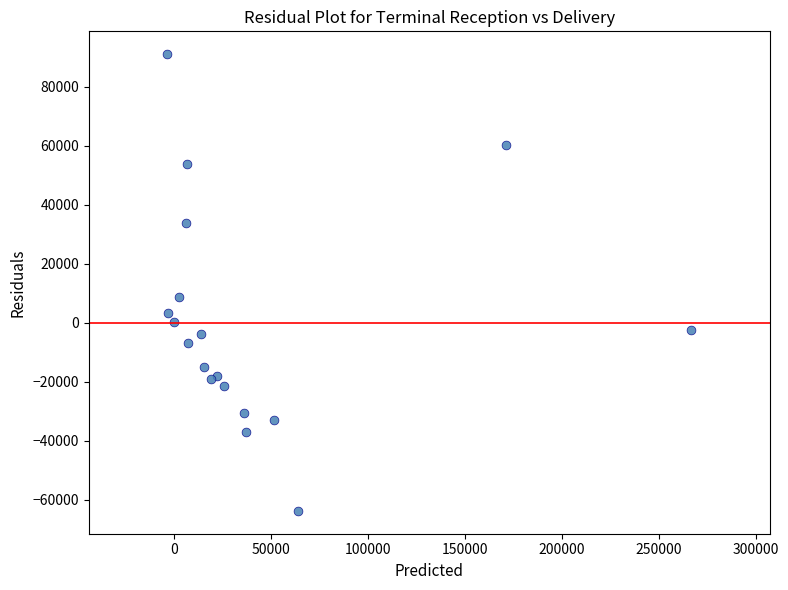

What Y value in the scatter plot is closest to 13629?

8650.6